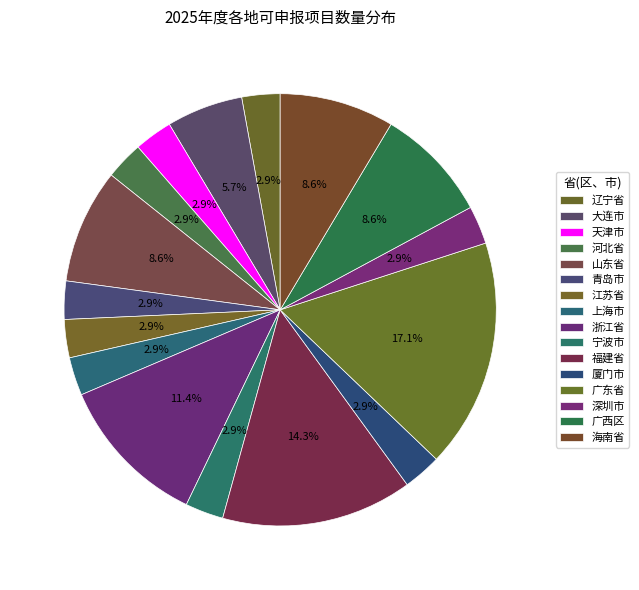

Which slice is the smallest?

辽宁省